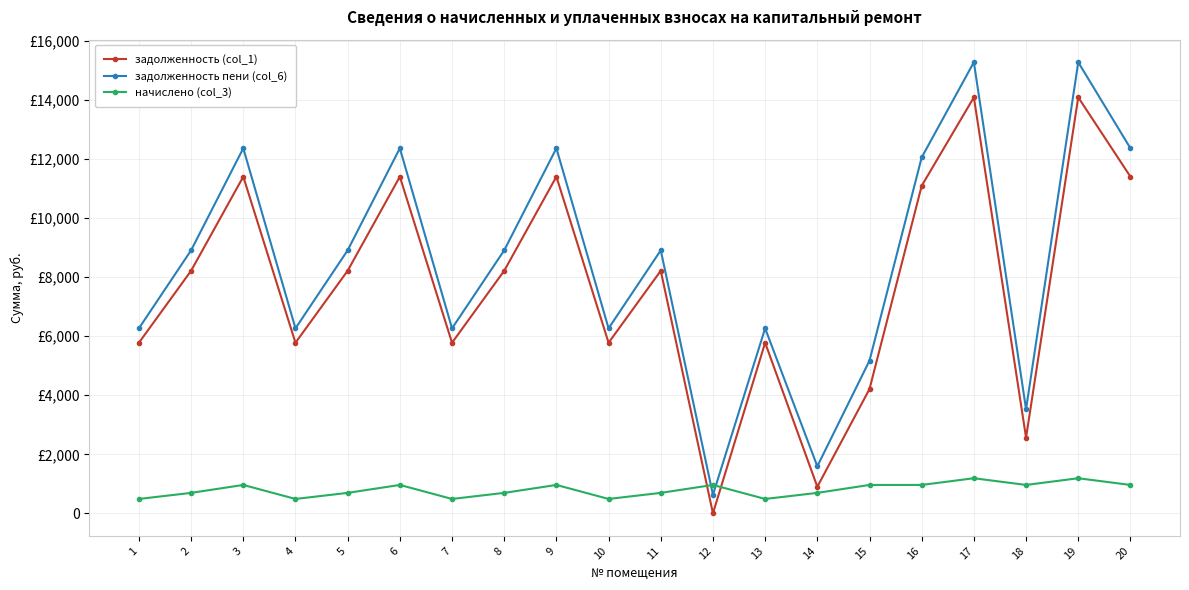

At which label is начислено (col_3) closest to 838?

3